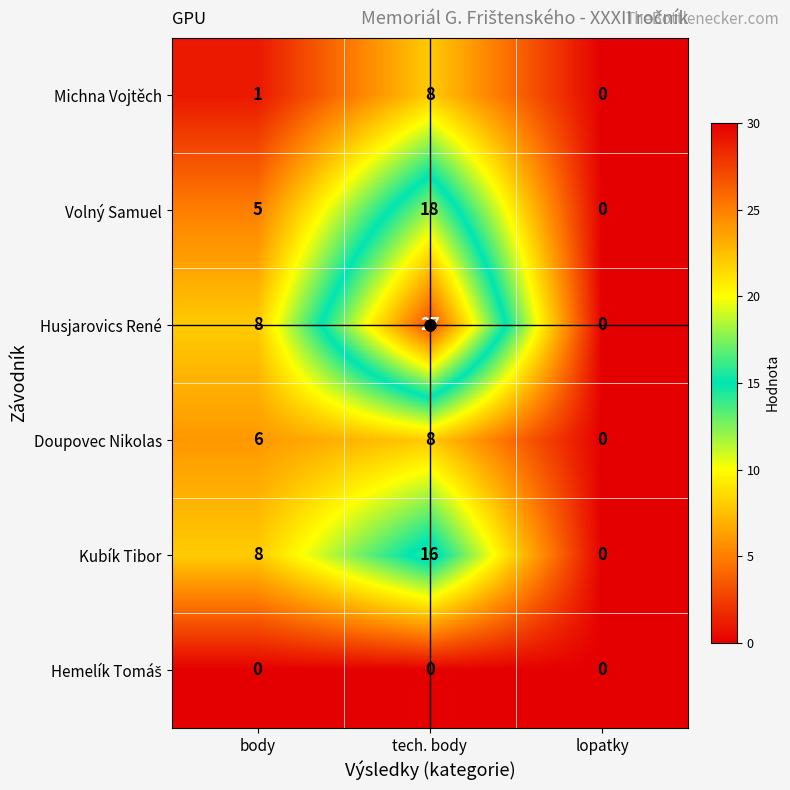

Which label corresponds to the largest value in the chart?

tech. body